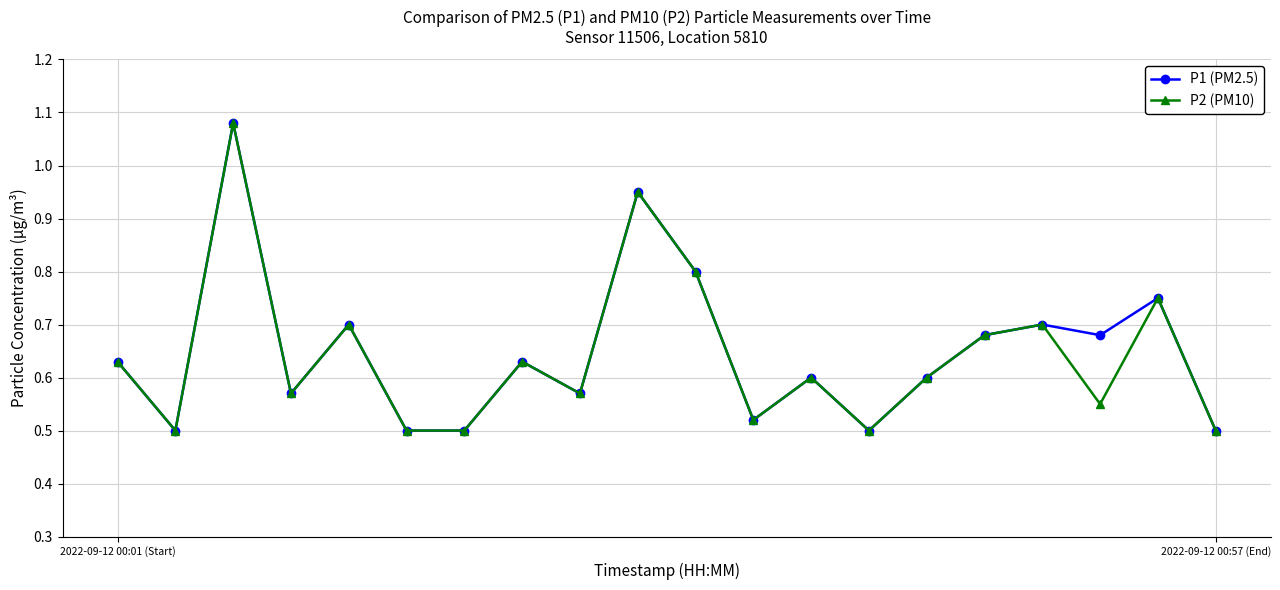

True or false: P1 (PM2.5) has more than 2 interior local peaks.

True